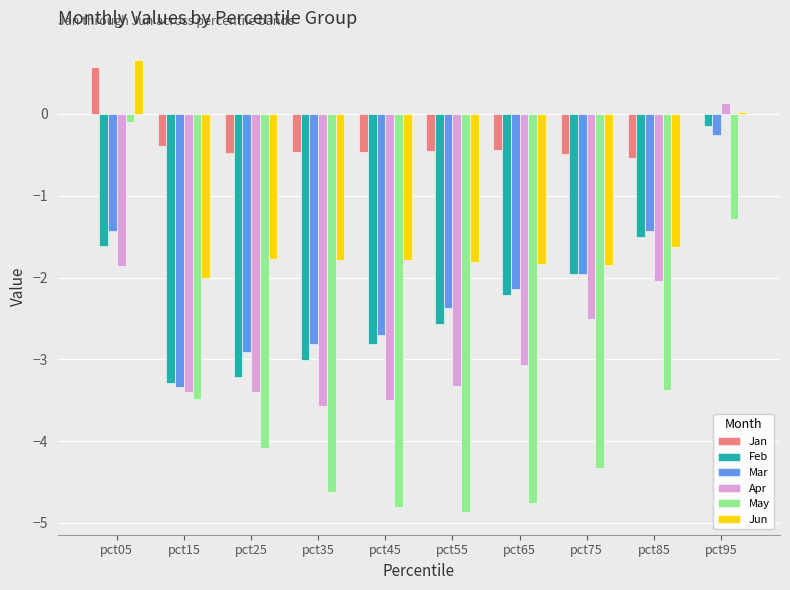

Which category has the highest value across all series?

pct05